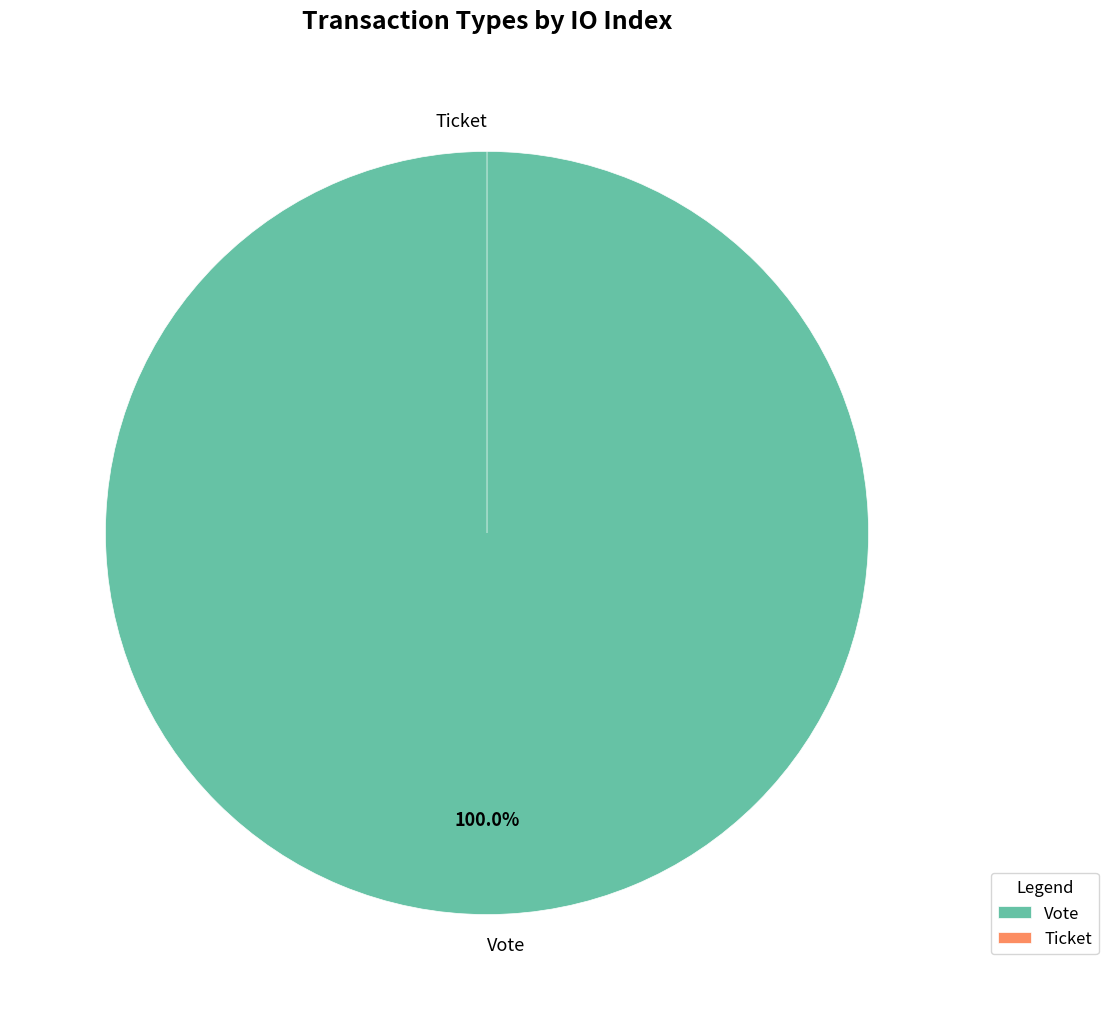

To the nearest percent, what is the difference between the Ticket and Vote slice percentages?

100%